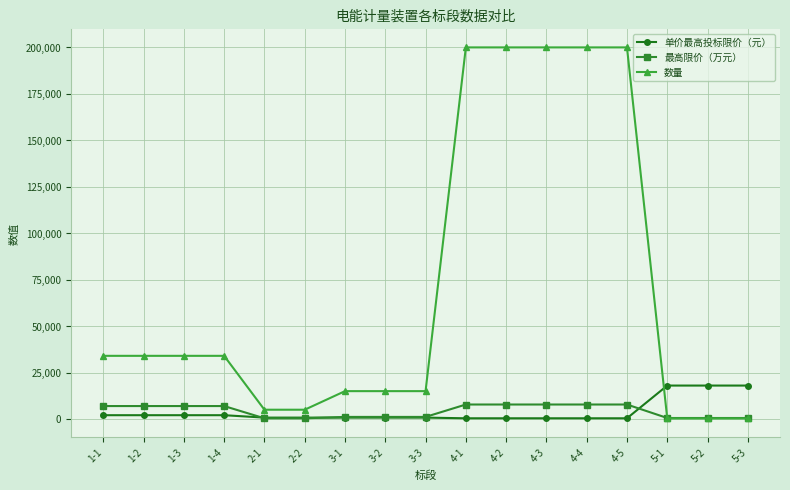

At how many categories does at least one series exceed 153143?

5